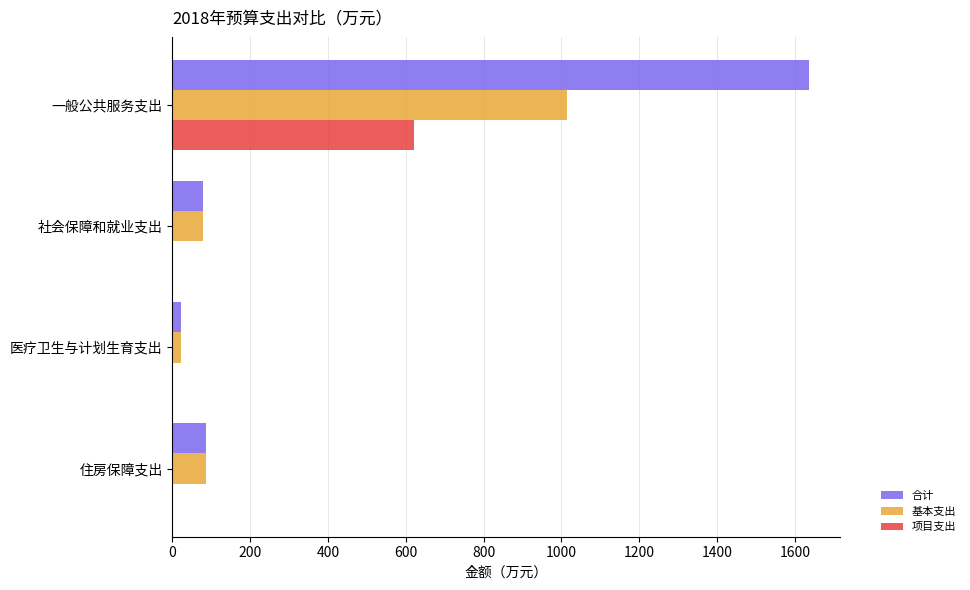

At which category is the sum across all series the highest?

一般公共服务支出